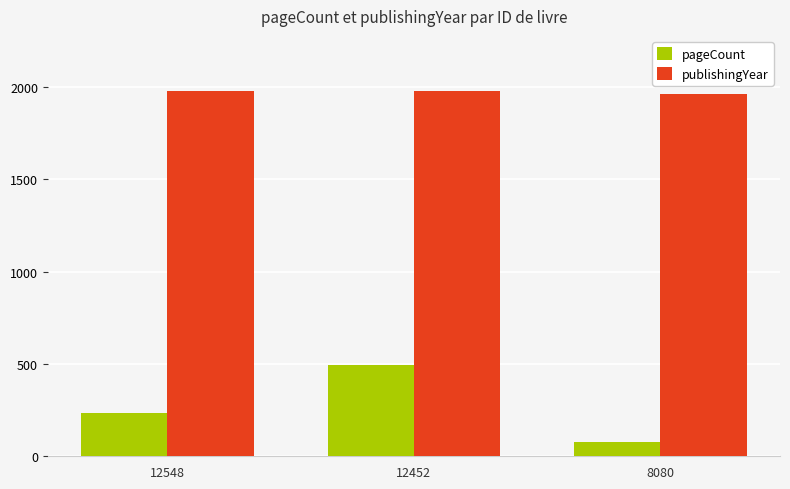

Is the value of publishingYear at 12548 greater than the value of pageCount at 12548?

Yes